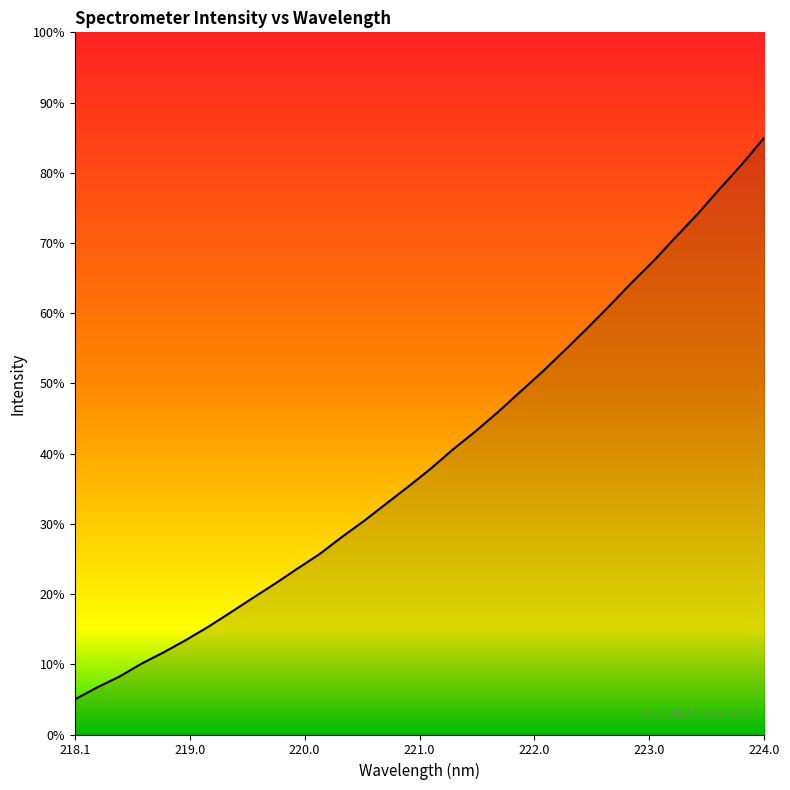

How many lines are shown in the chart?

1